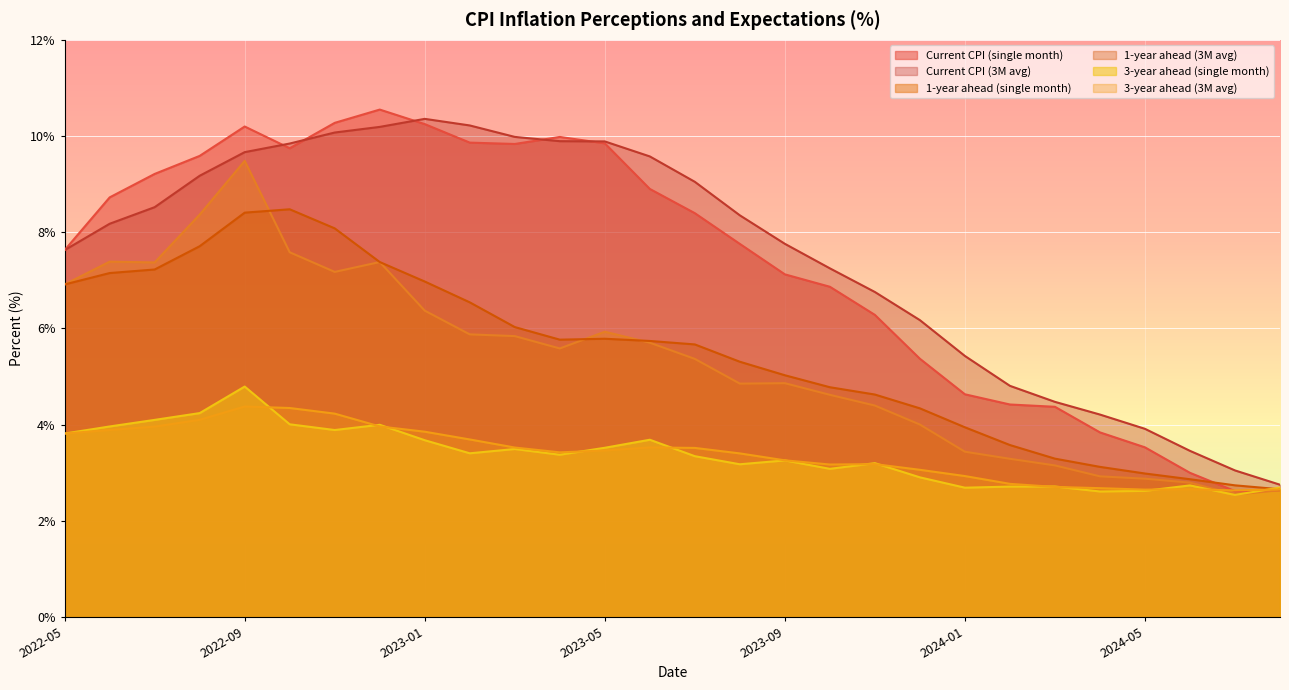

What position from the left is 2022-09?

5